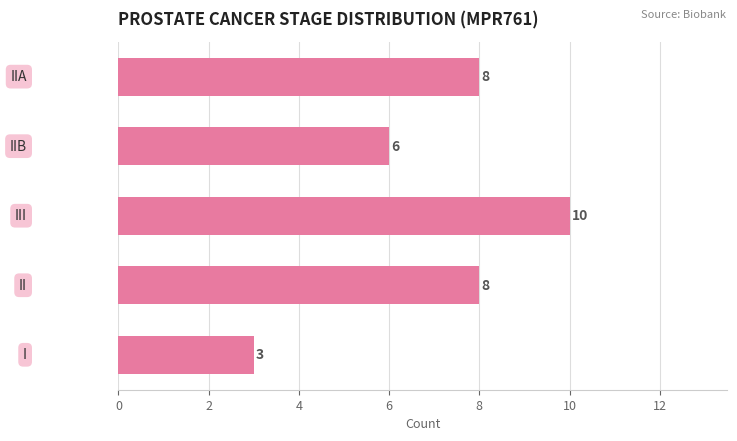

What is the maximum value shown in the chart?

10